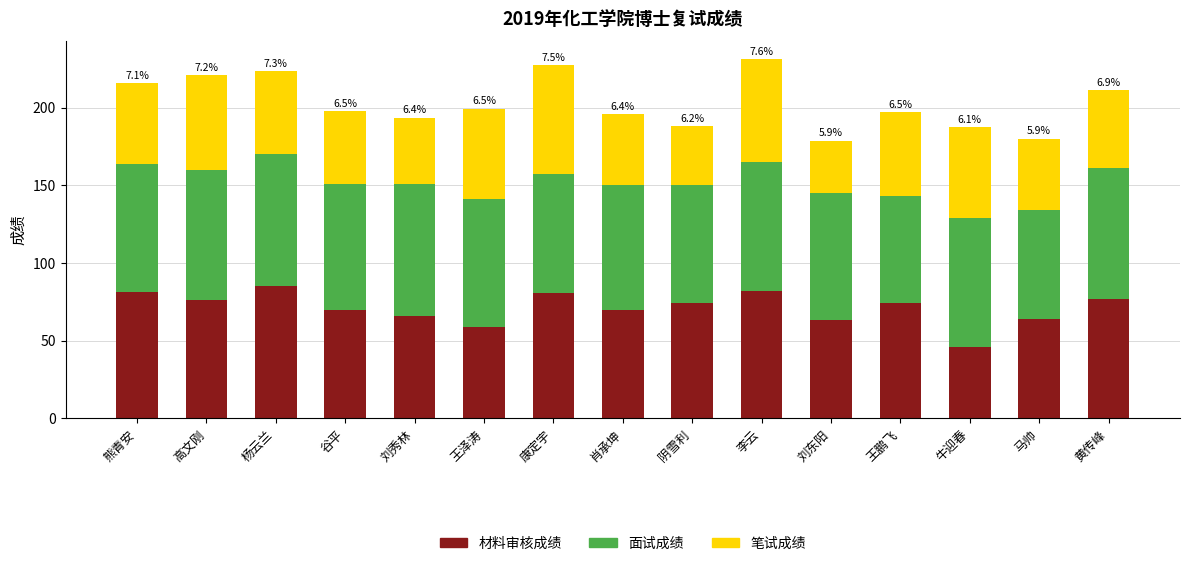

What is the highest value of the 材料审核成绩 series?

85.0